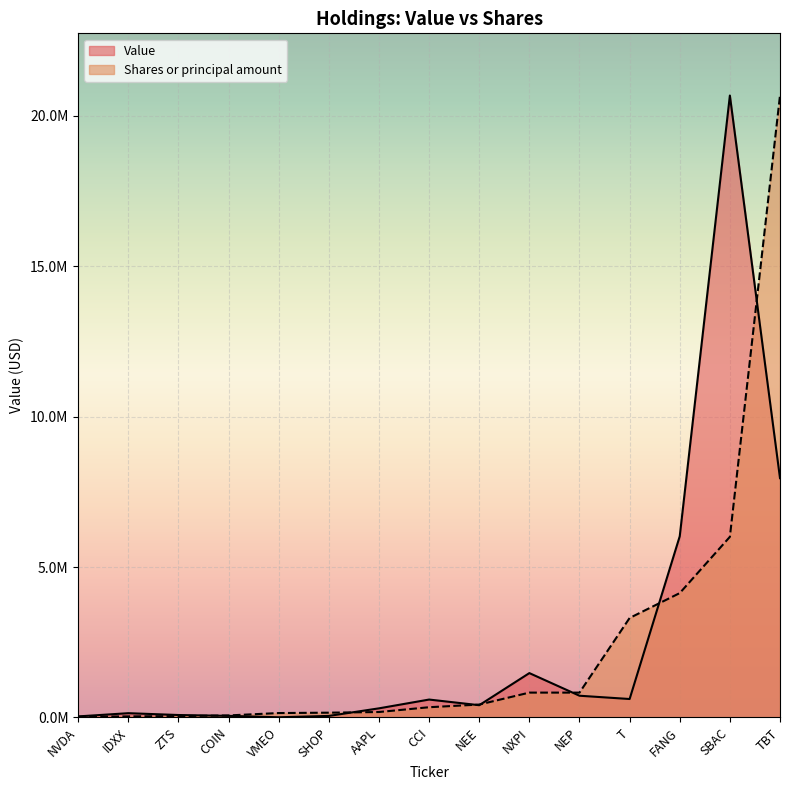

True or false: Shares or principal amount has more than 1 interior local peaks.

True